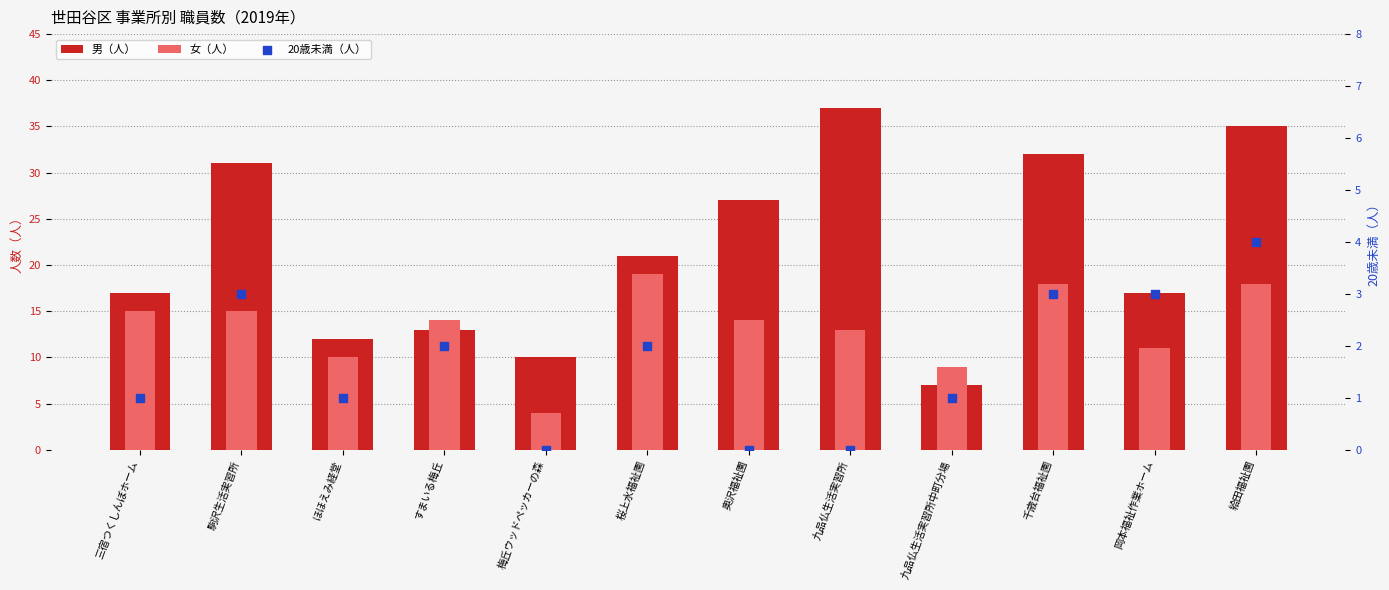

Which series has the largest total across all categories?

男（人）